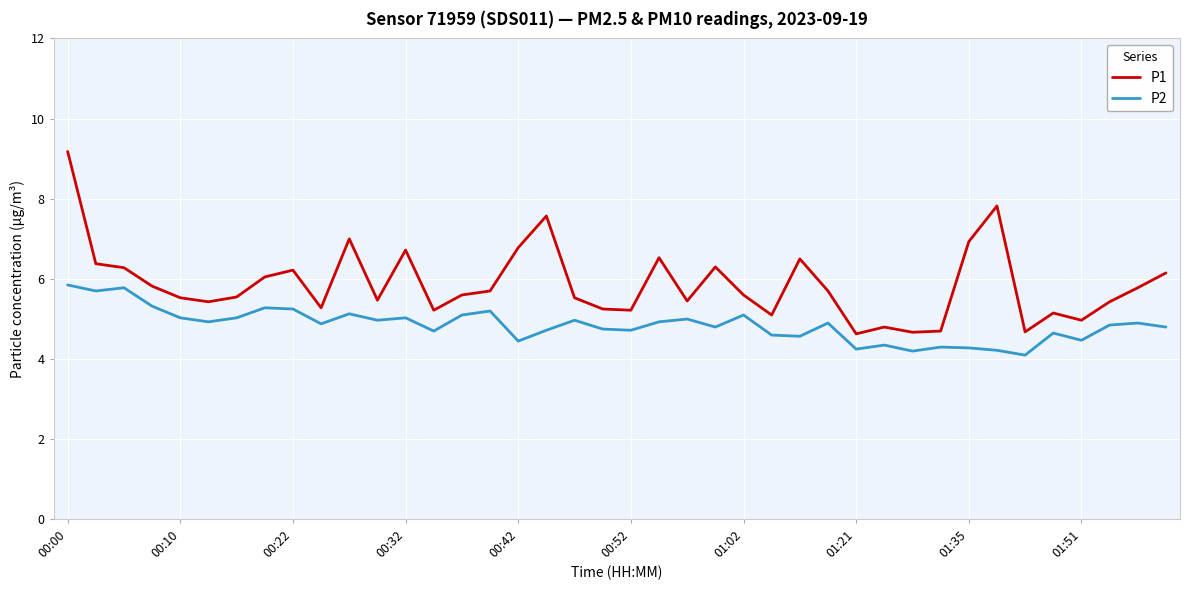

Which series has the largest total across all categories?

P1